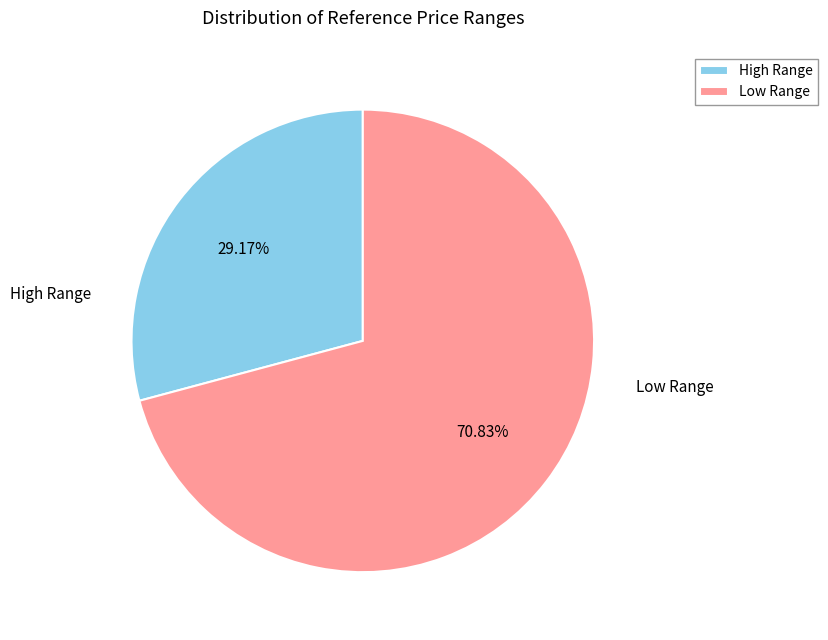

Which category has the smallest portion of the pie?

High Range